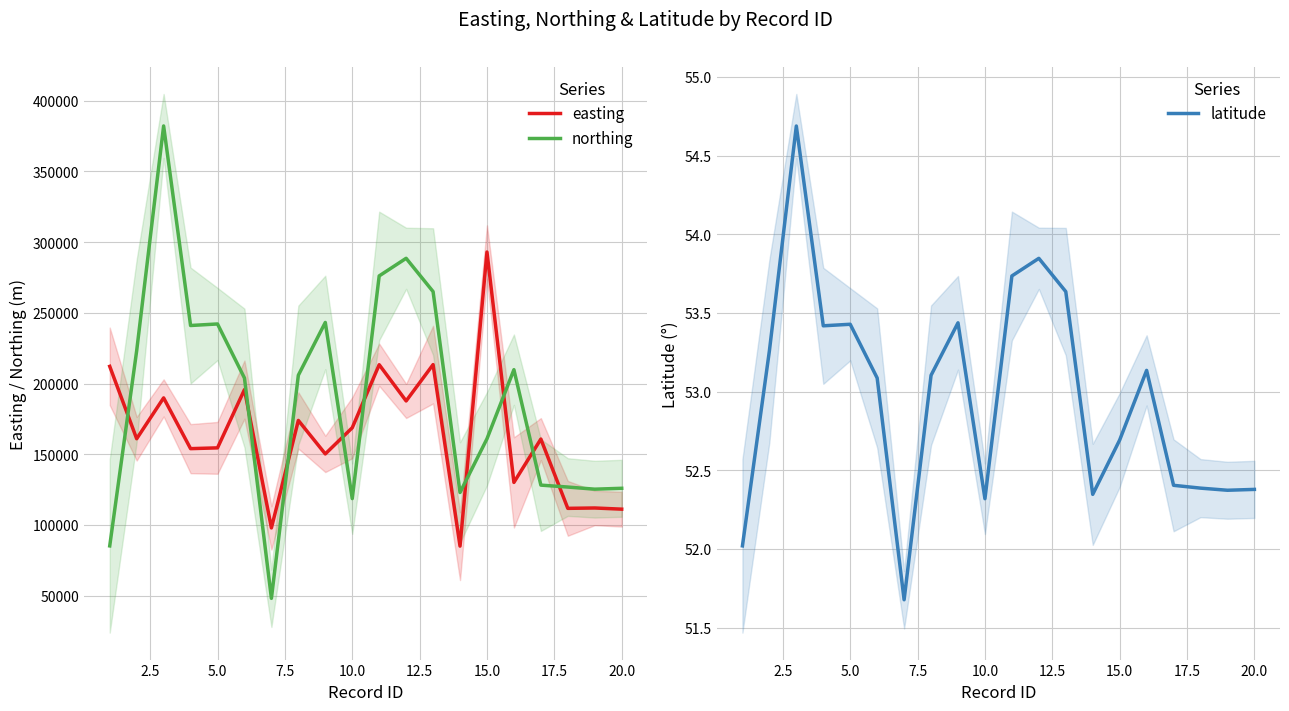

What is the minimum value for latitude?

51.7